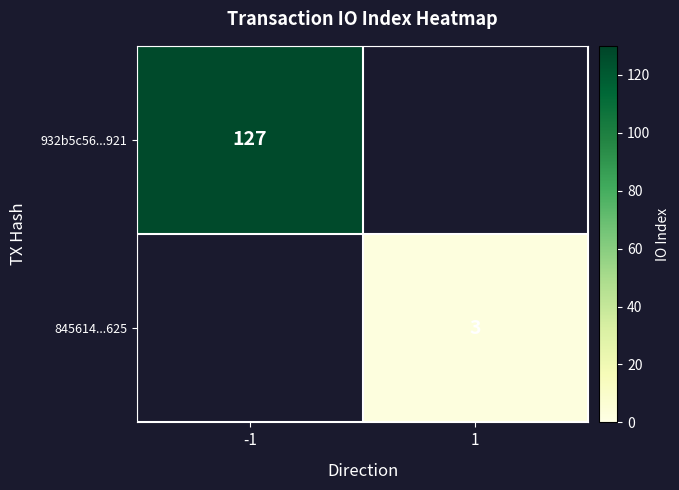

True or false: 932b5c56...921 has a value of 127 at -1.

True